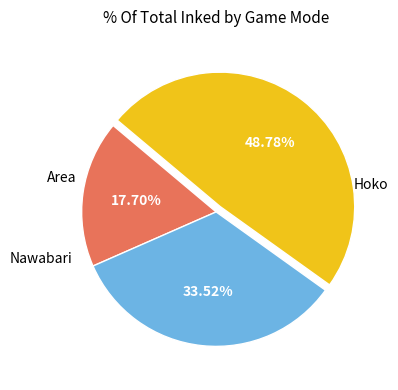

Does any single category account for the majority?

No